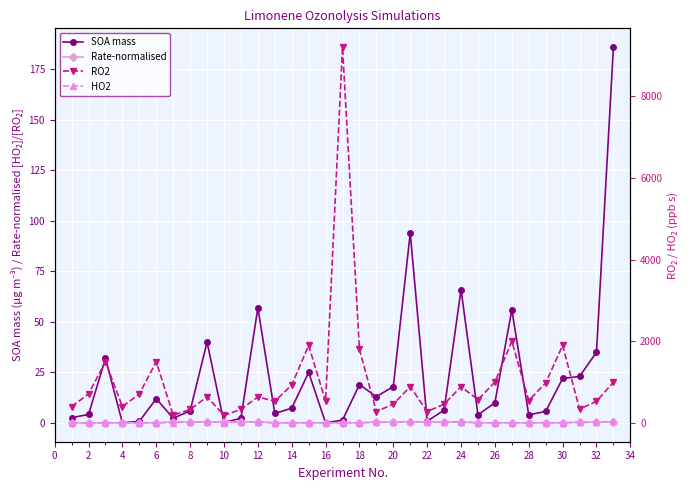

Is it true that Rate-normalised equals 0.5 at 22?

True